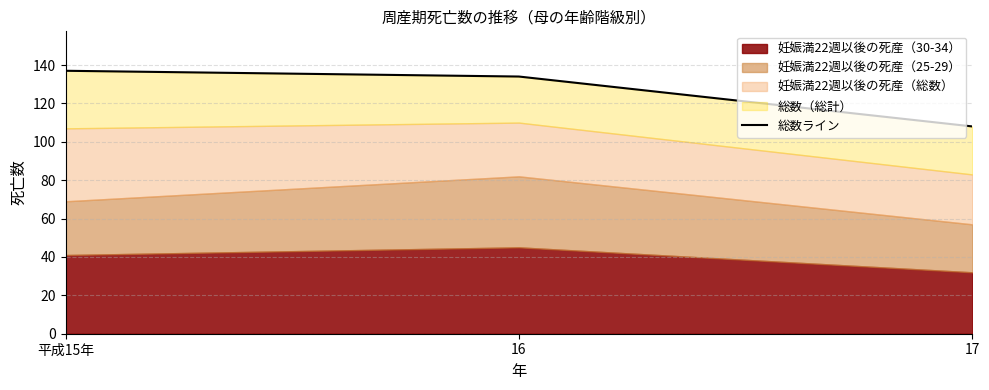

How many lines are shown in the chart?

1